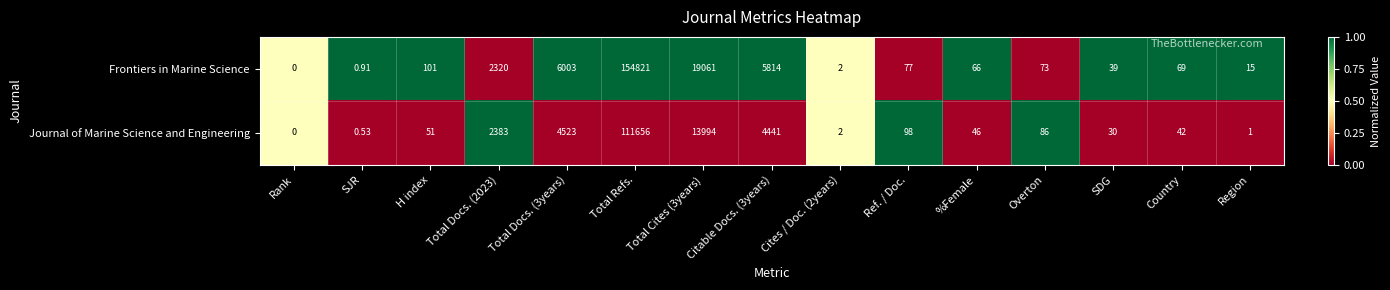

How many series are shown in this chart?

2